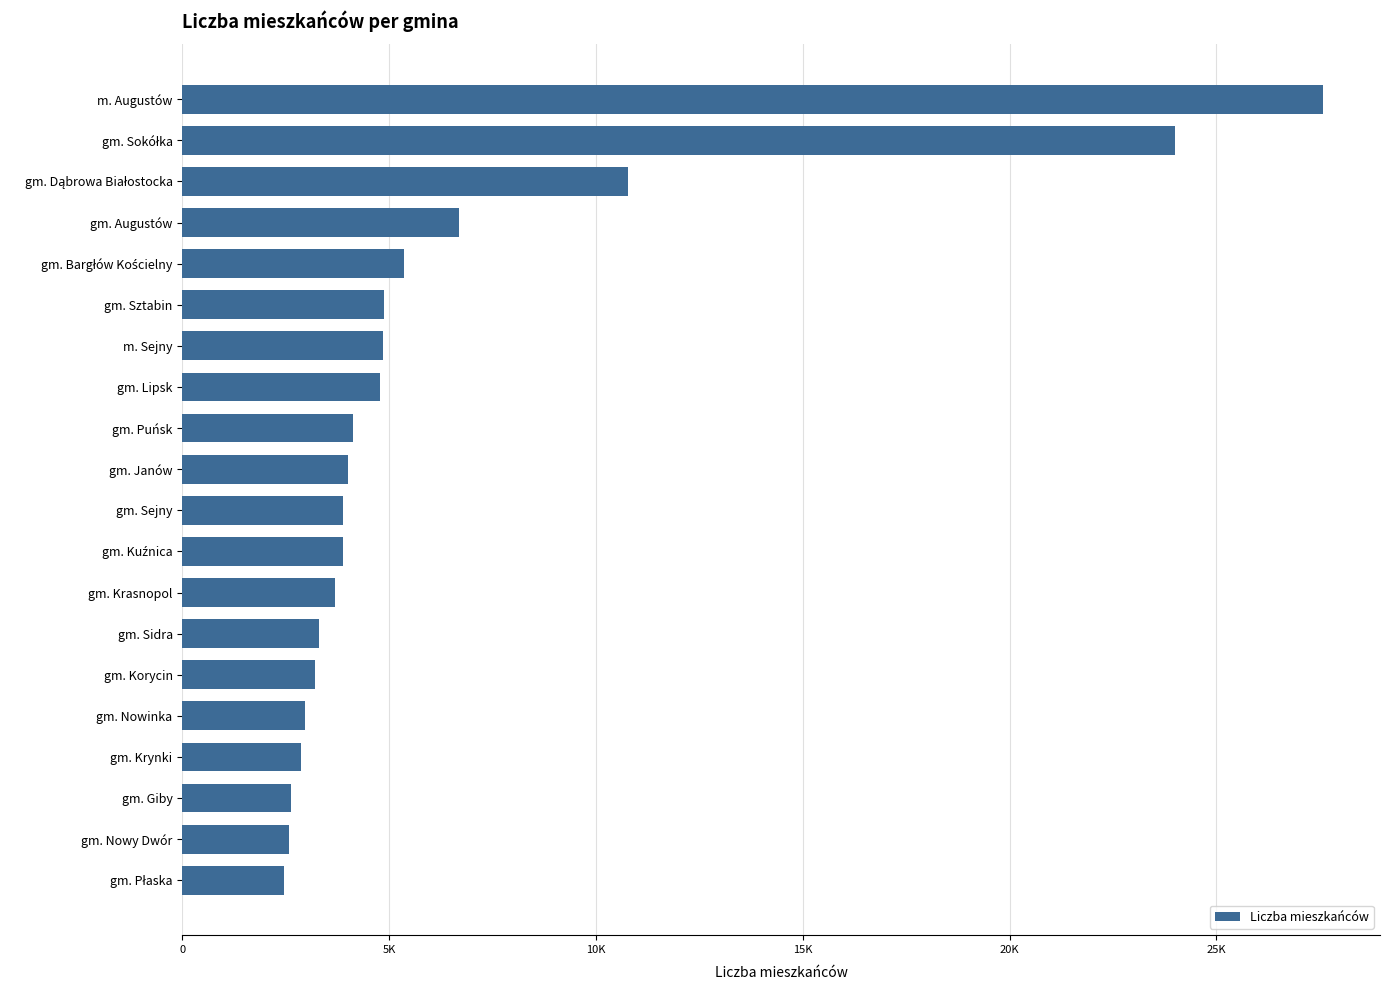

What is the sum of all values?

128508